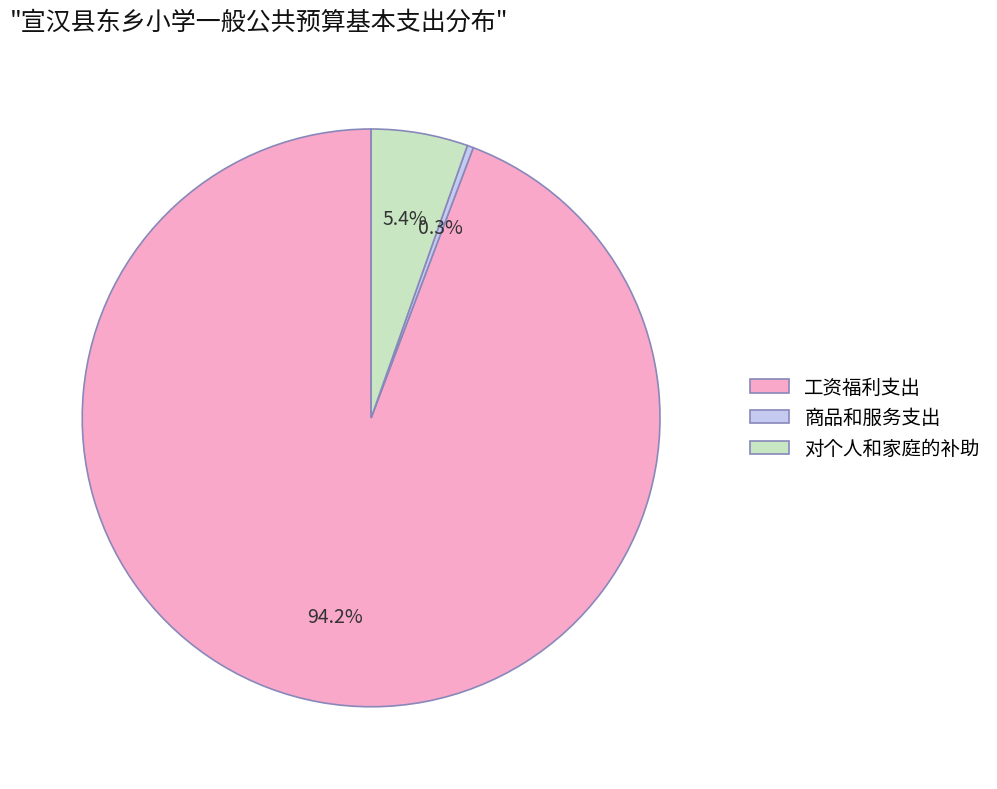

To the nearest percent, what is the difference between the largest and smallest slice percentages?

94%